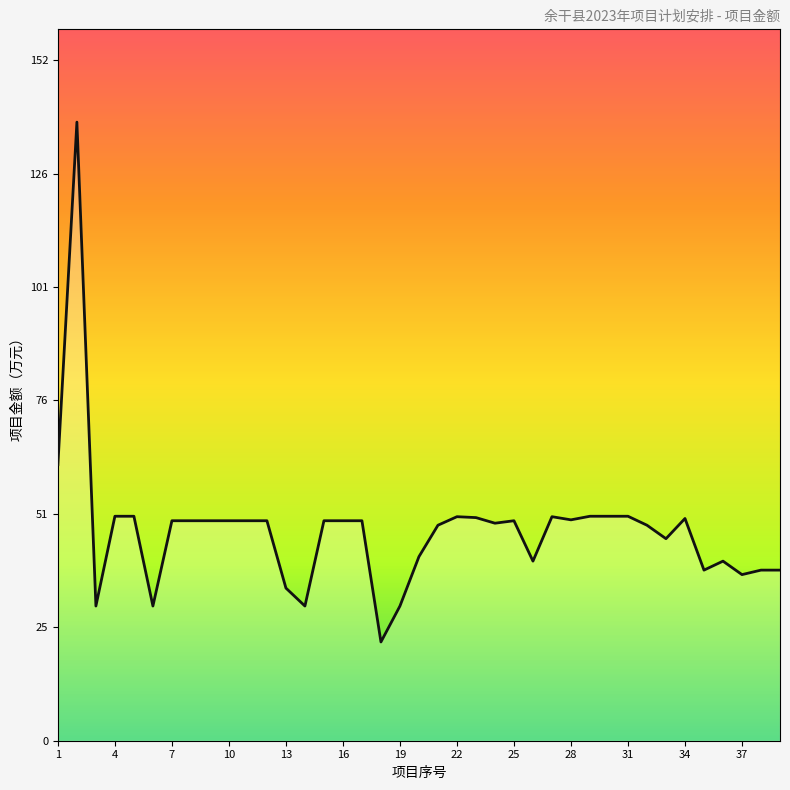

What is the smallest value displayed?

22.0